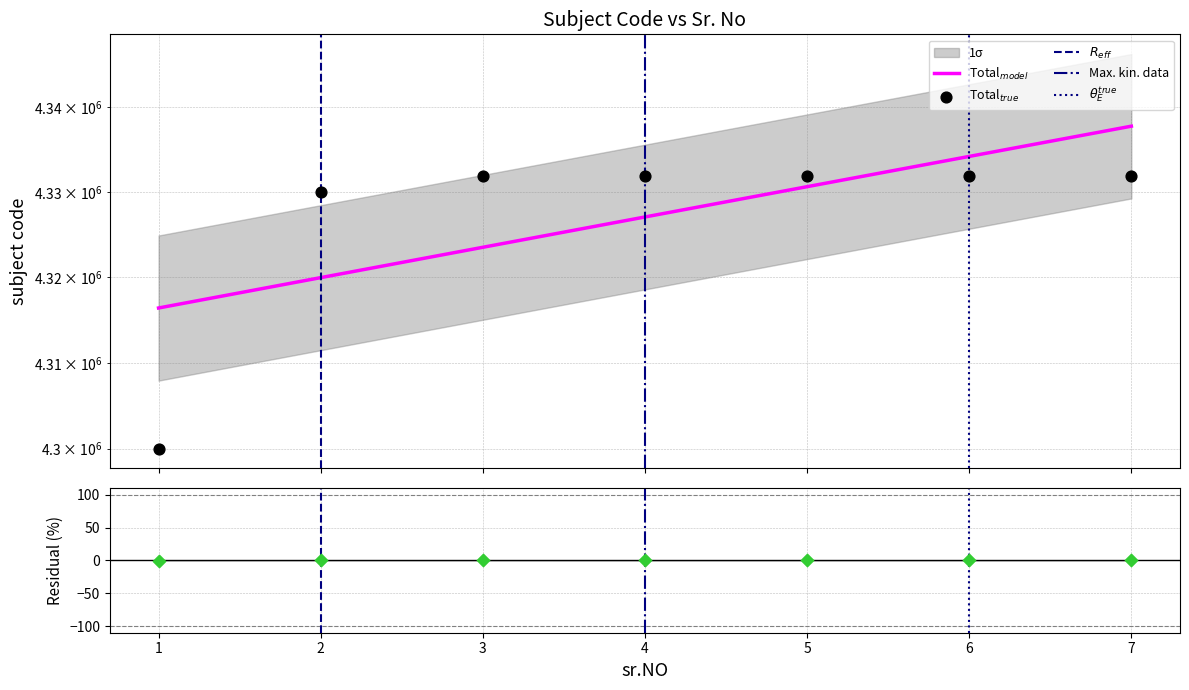

Between 4 and 2, which is larger?

4